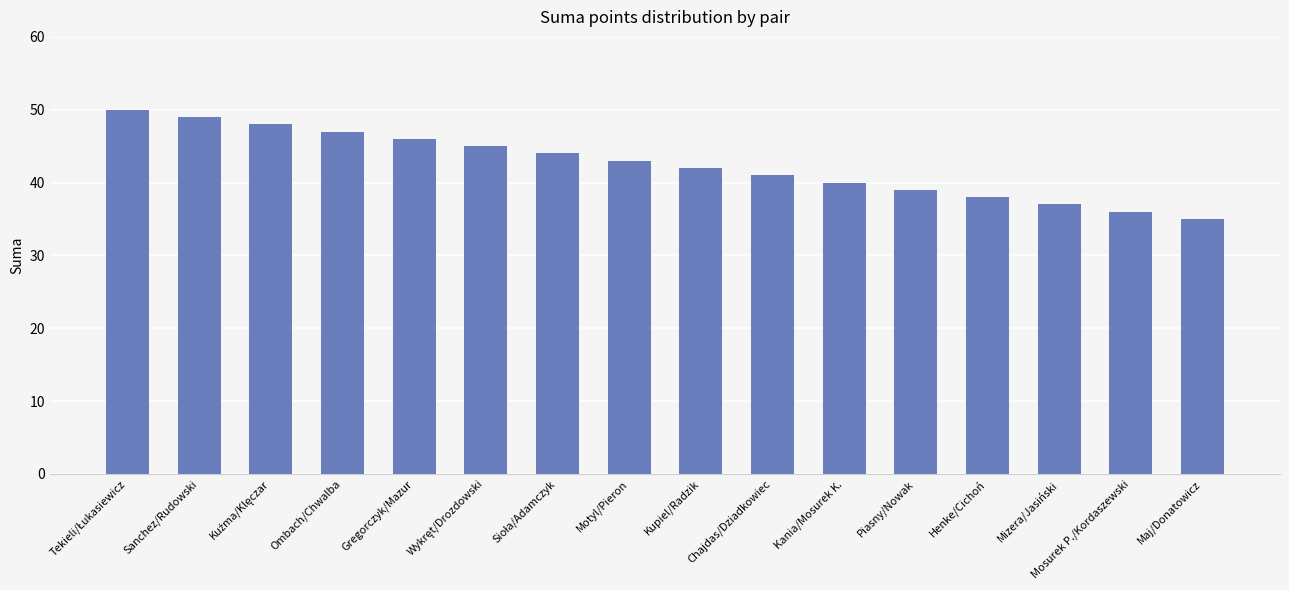

Where is the data nearest to the value 42?

Kupiel/Radzik